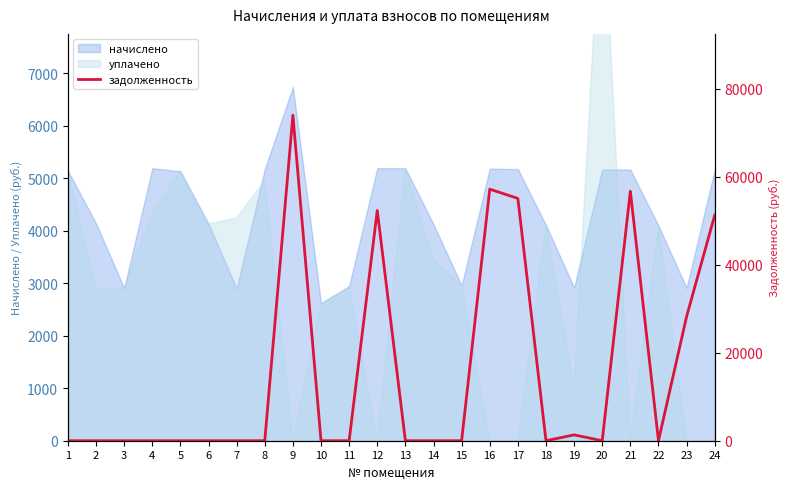

At which label is the value closest to 36979?

23